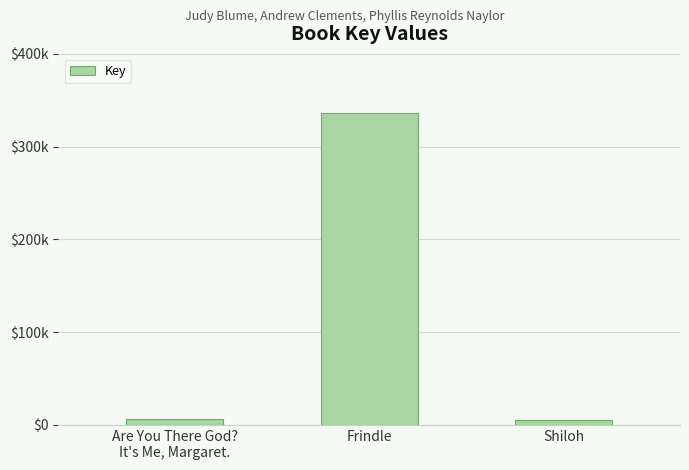

True or false: the data shows 3084 at Are You There God?
It's Me, Margaret..

False